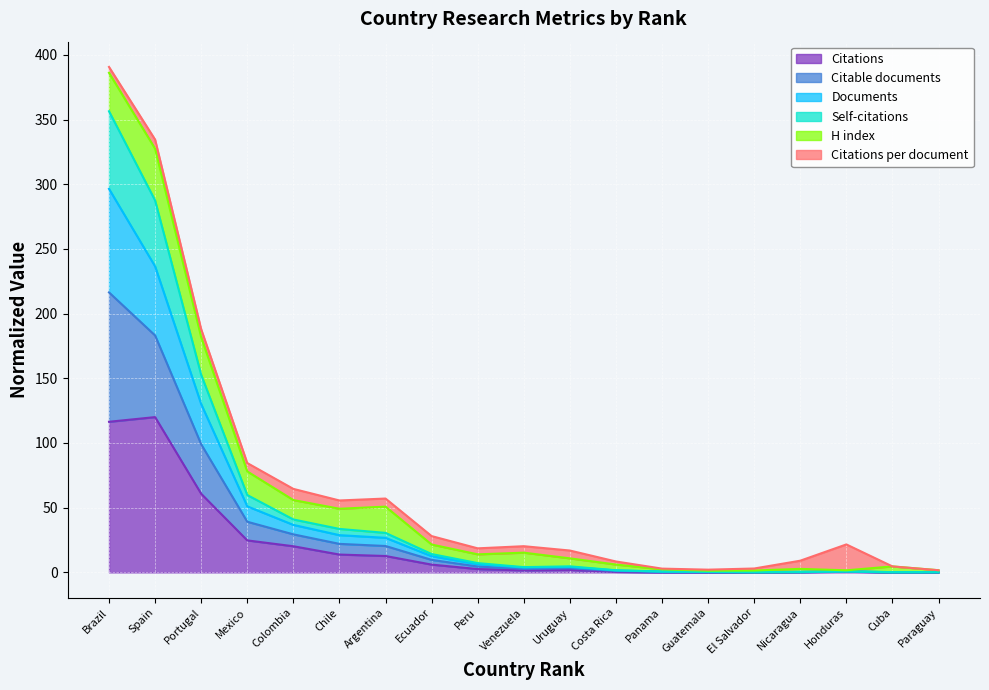

What is the highest value of the Citations series?

120.0